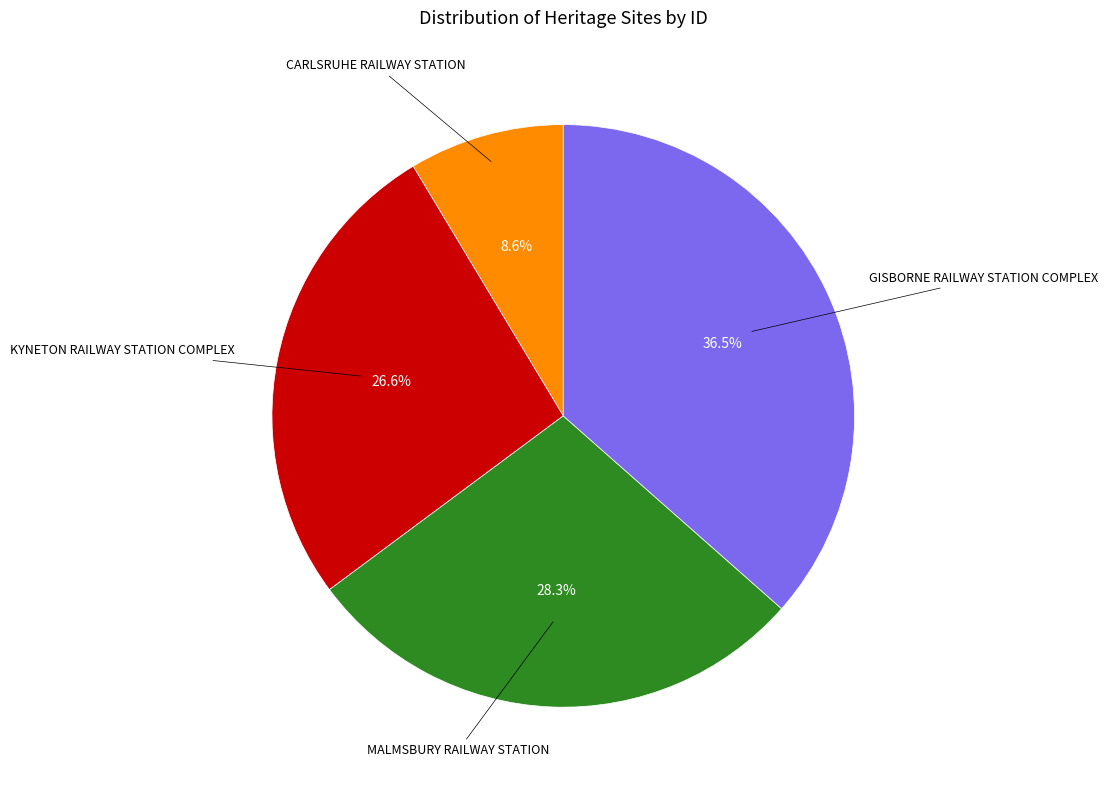

Does any single category account for the majority?

No